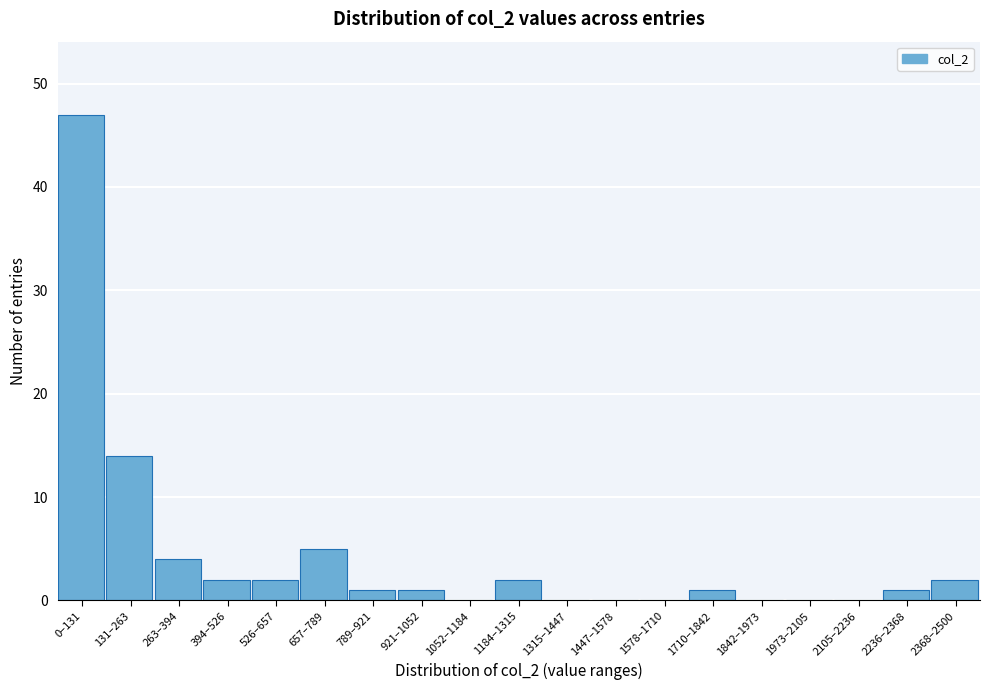

Reading left to right, what are all the values shown in this chart?

0–131=47	131–263=14	263–394=4	394–526=2	526–657=2	657–789=5	789–921=1	921–1052=1	1052–1184=0	1184–1315=2	1315–1447=0	1447–1578=0	1578–1710=0	1710–1842=1	1842–1973=0	1973–2105=0	2105–2236=0	2236–2368=1	2368–2500=2